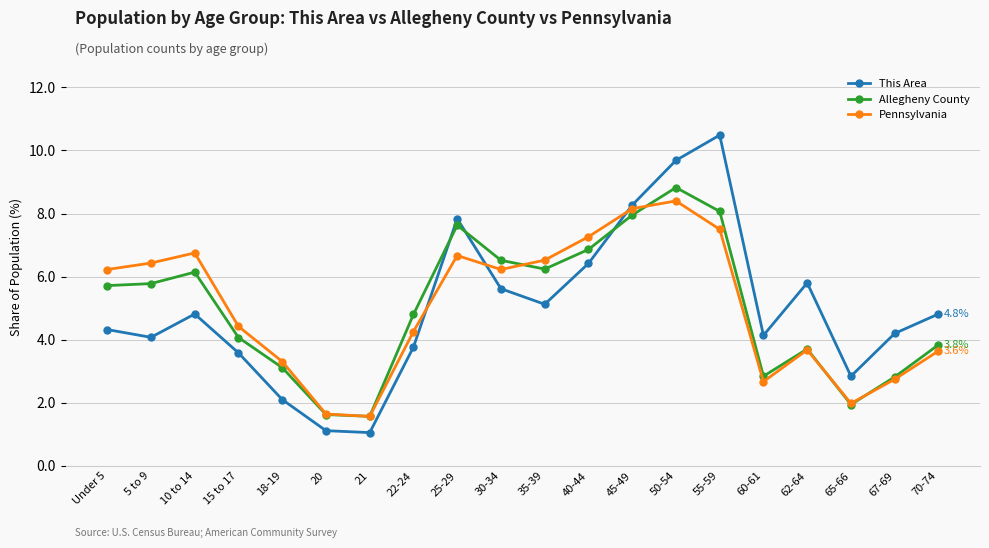

What is the label of the 2nd point from the right?

67-69